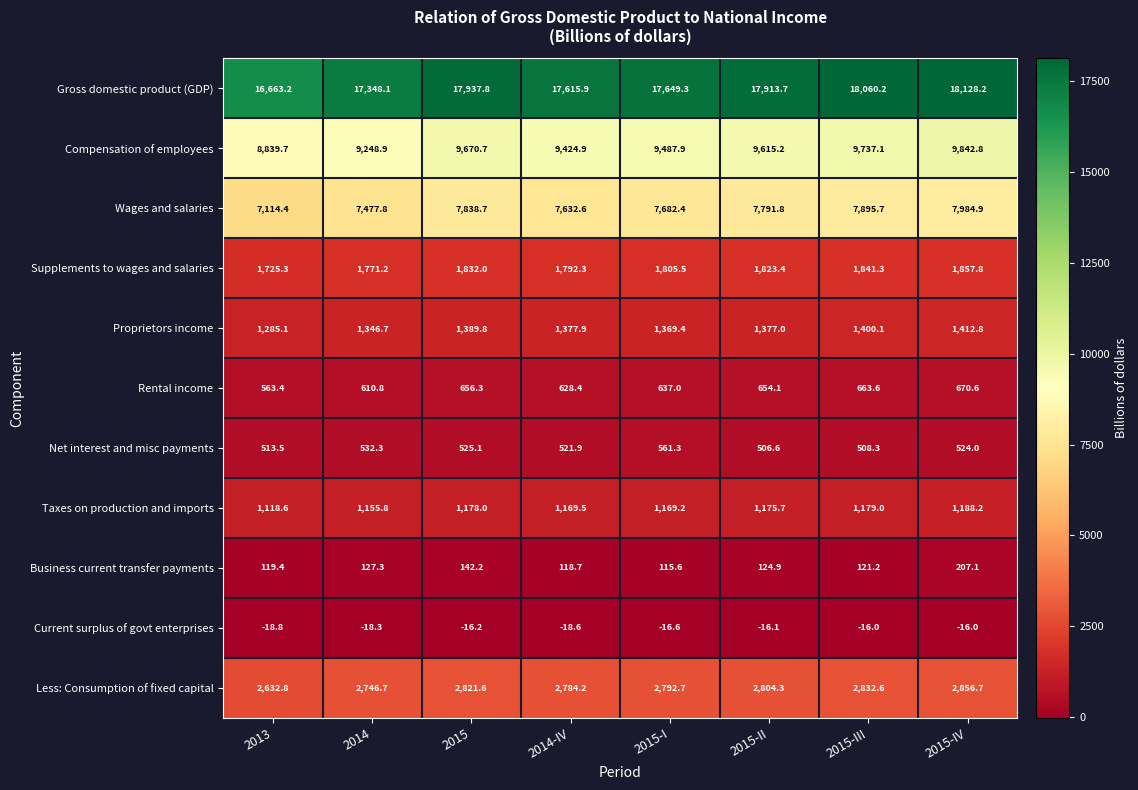

What value does the Gross domestic product (GDP) series have at 2015-II?

17913.7